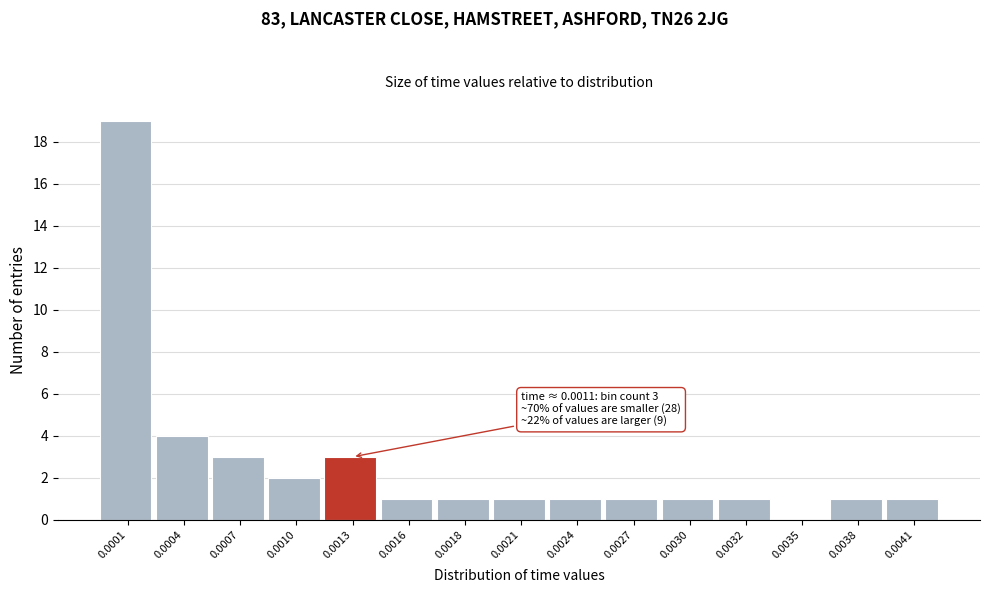

Reading right to left, extract all data points from this chart.

0.0041=1	0.0038=1	0.0035=0	0.0032=1	0.0030=1	0.0027=1	0.0024=1	0.0021=1	0.0018=1	0.0016=1	0.0013=3	0.0010=2	0.0007=3	0.0004=4	0.0001=19